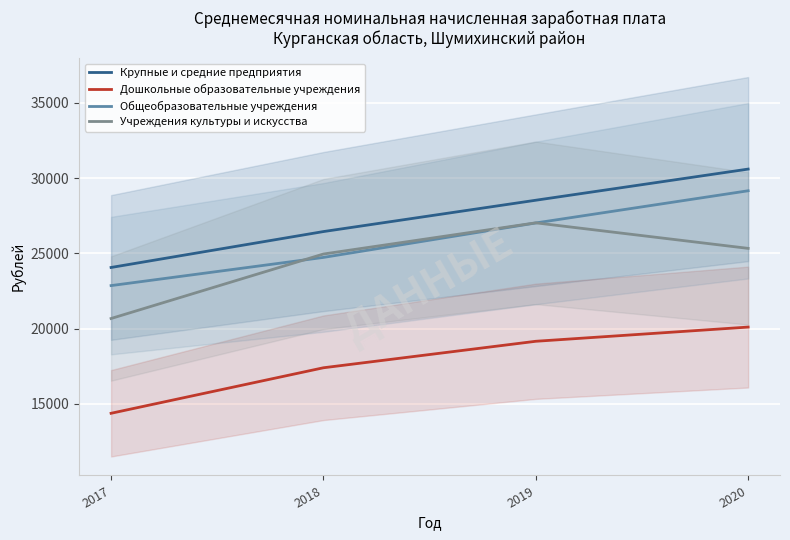

What value does the Общеобразовательные учреждения series have at 2020?

29159.8